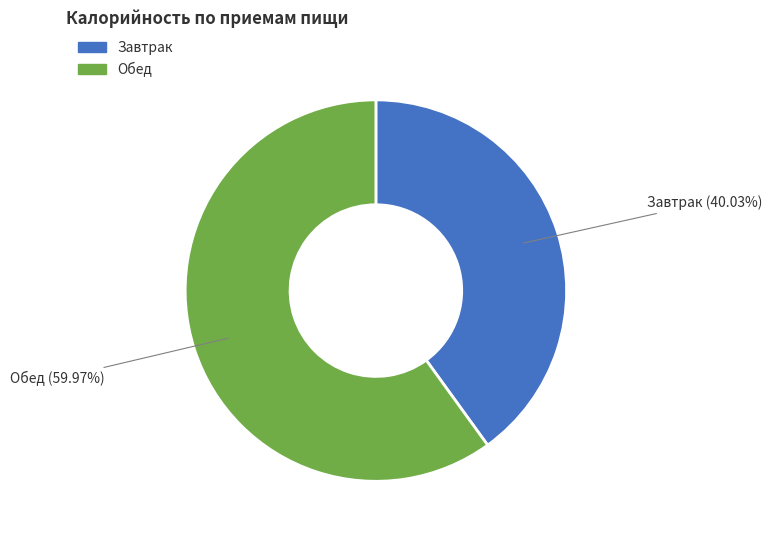

How many segments does this pie chart have?

2